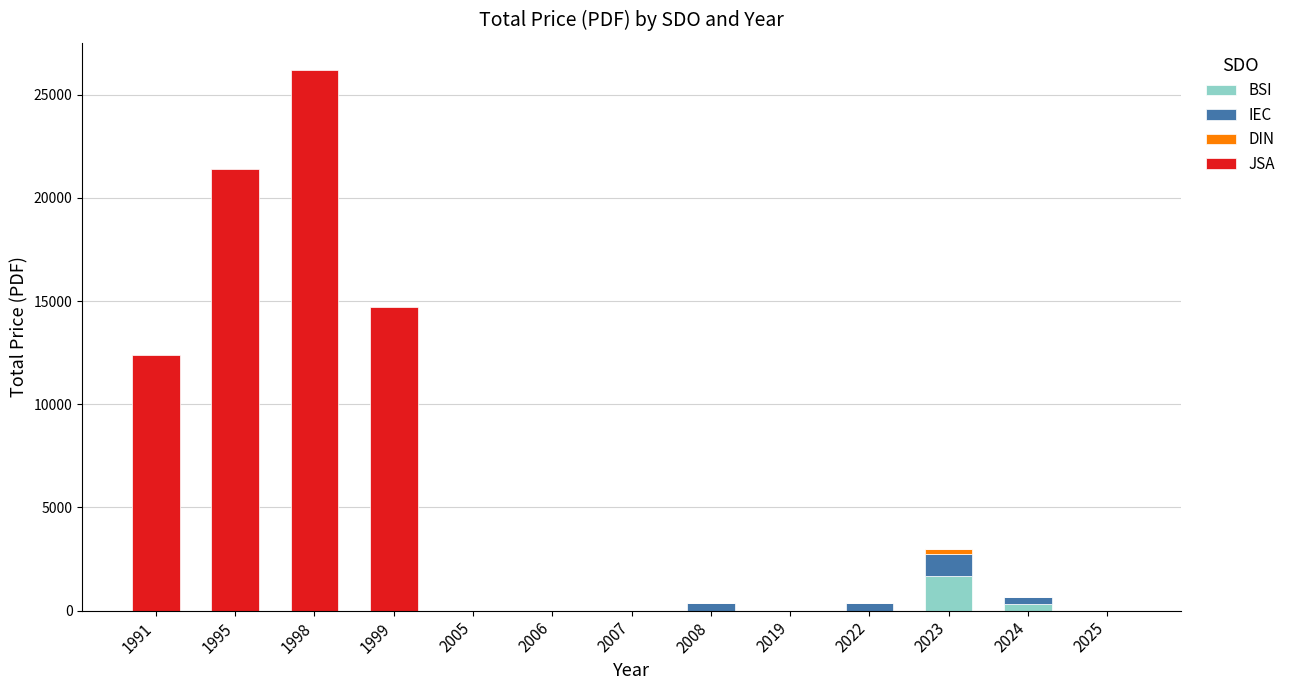

At which label does BSI reach its peak?

2023